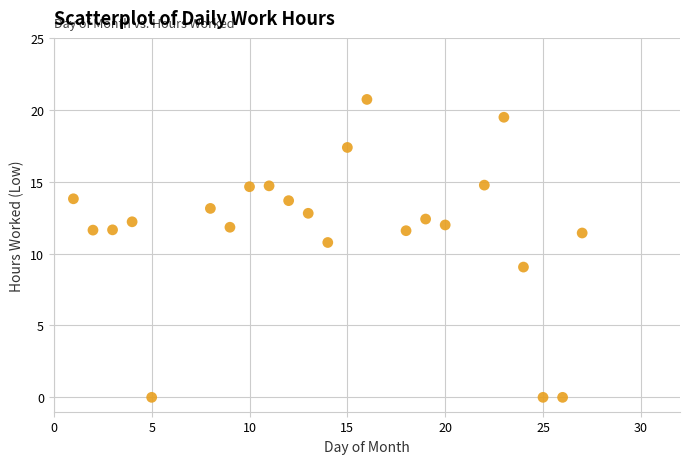

What is the range of Y values (max minus min)?

20.7